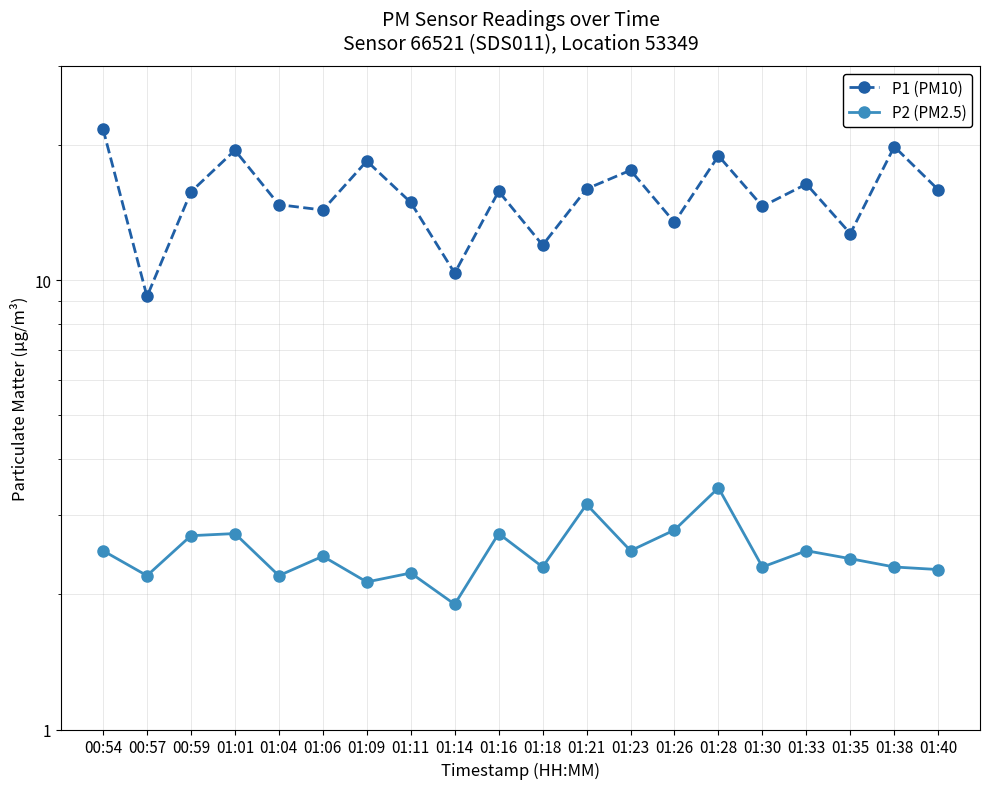

The value of P1 (PM10) at 00:54 is 9.9. True or false?

False